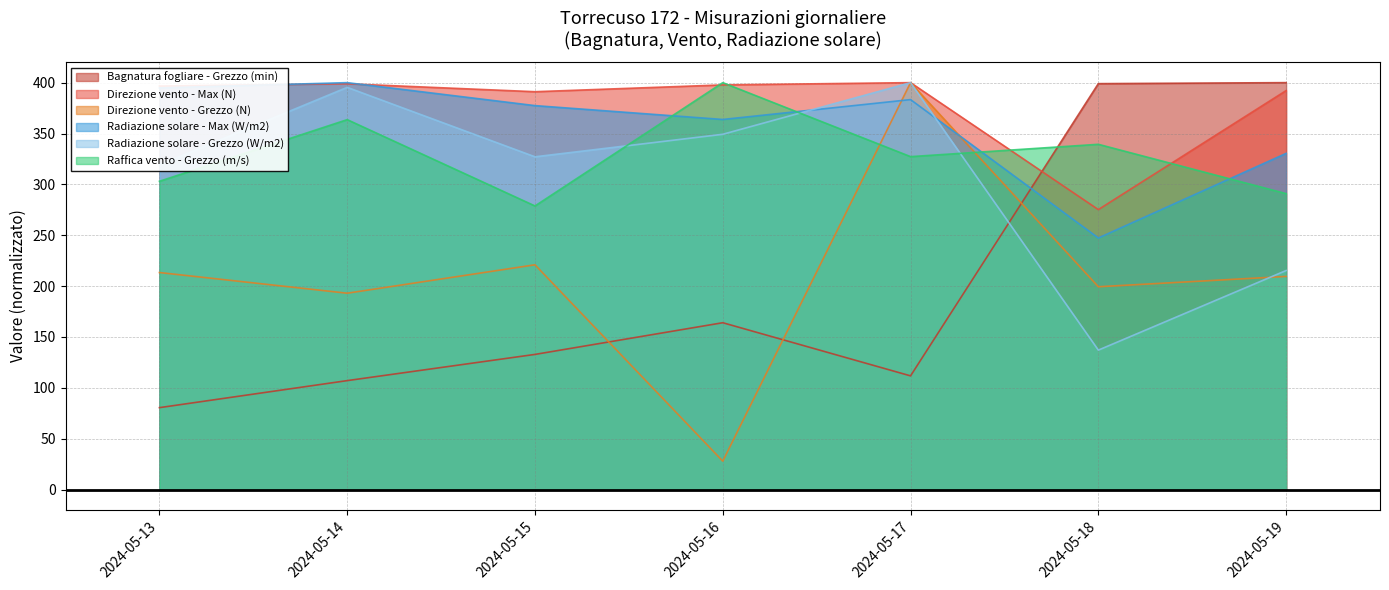

The Bagnatura fogliare - Grezzo (min) series shows 80.5 at 2024-05-13. True or false?

True